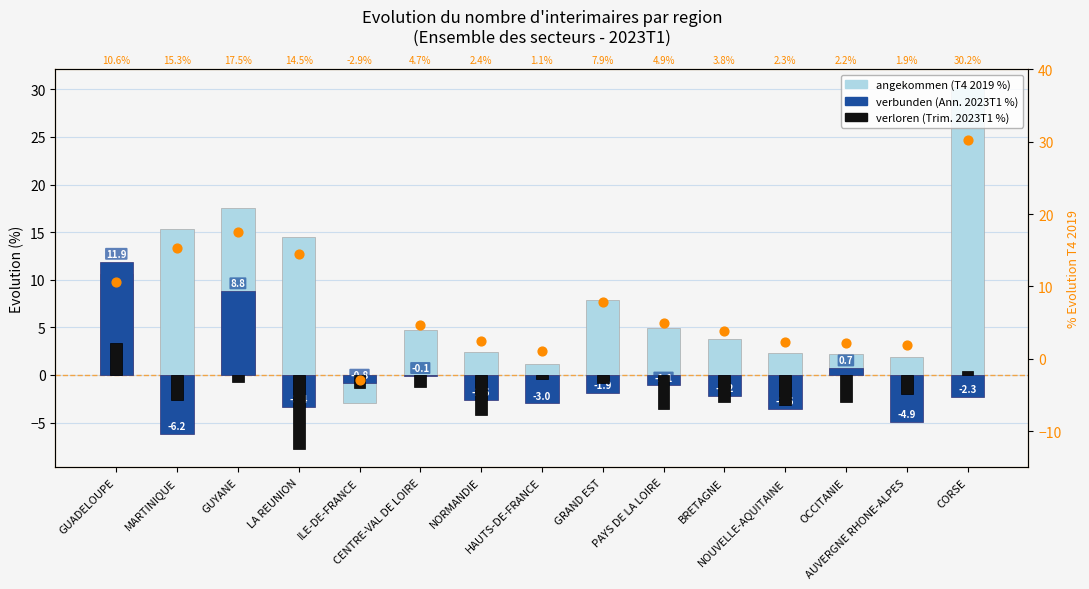

Which series contains the highest Y value?

angekommen (T4 2019 %)